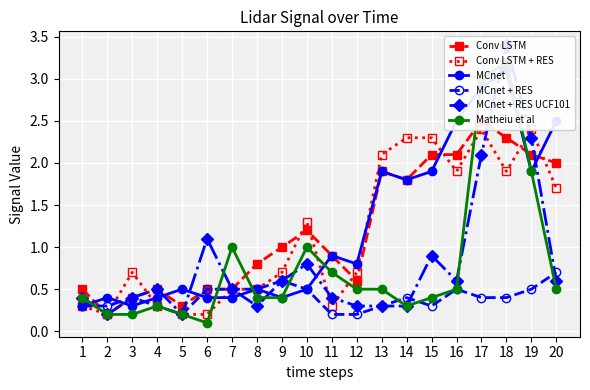

Which series ends up on top after the final intersection of MCnet + RES UCF101 and MCnet?

MCnet